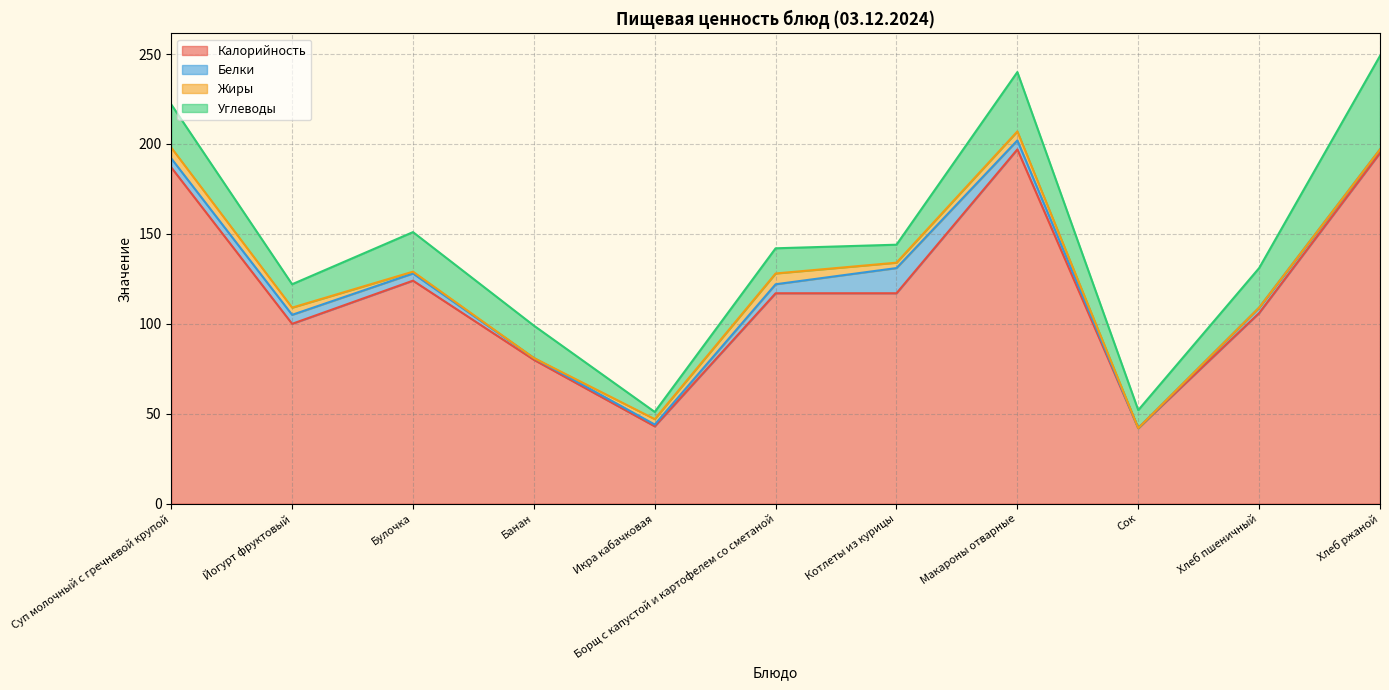

Which category has the lowest value in the Белки series?

Сок